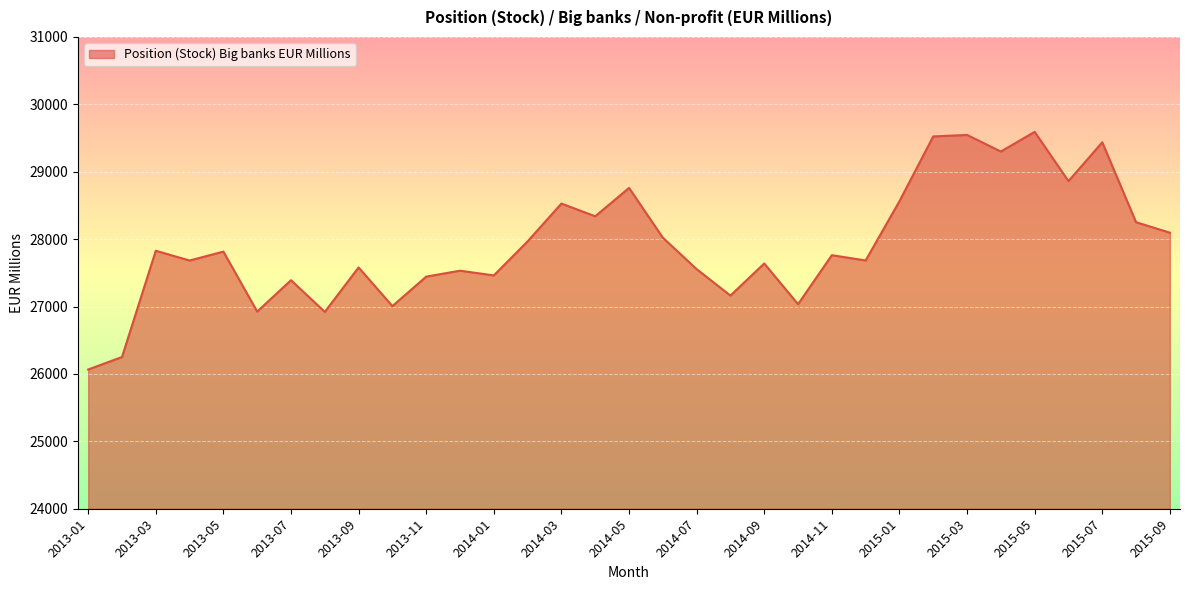

What is the maximum value shown in the chart?

29592